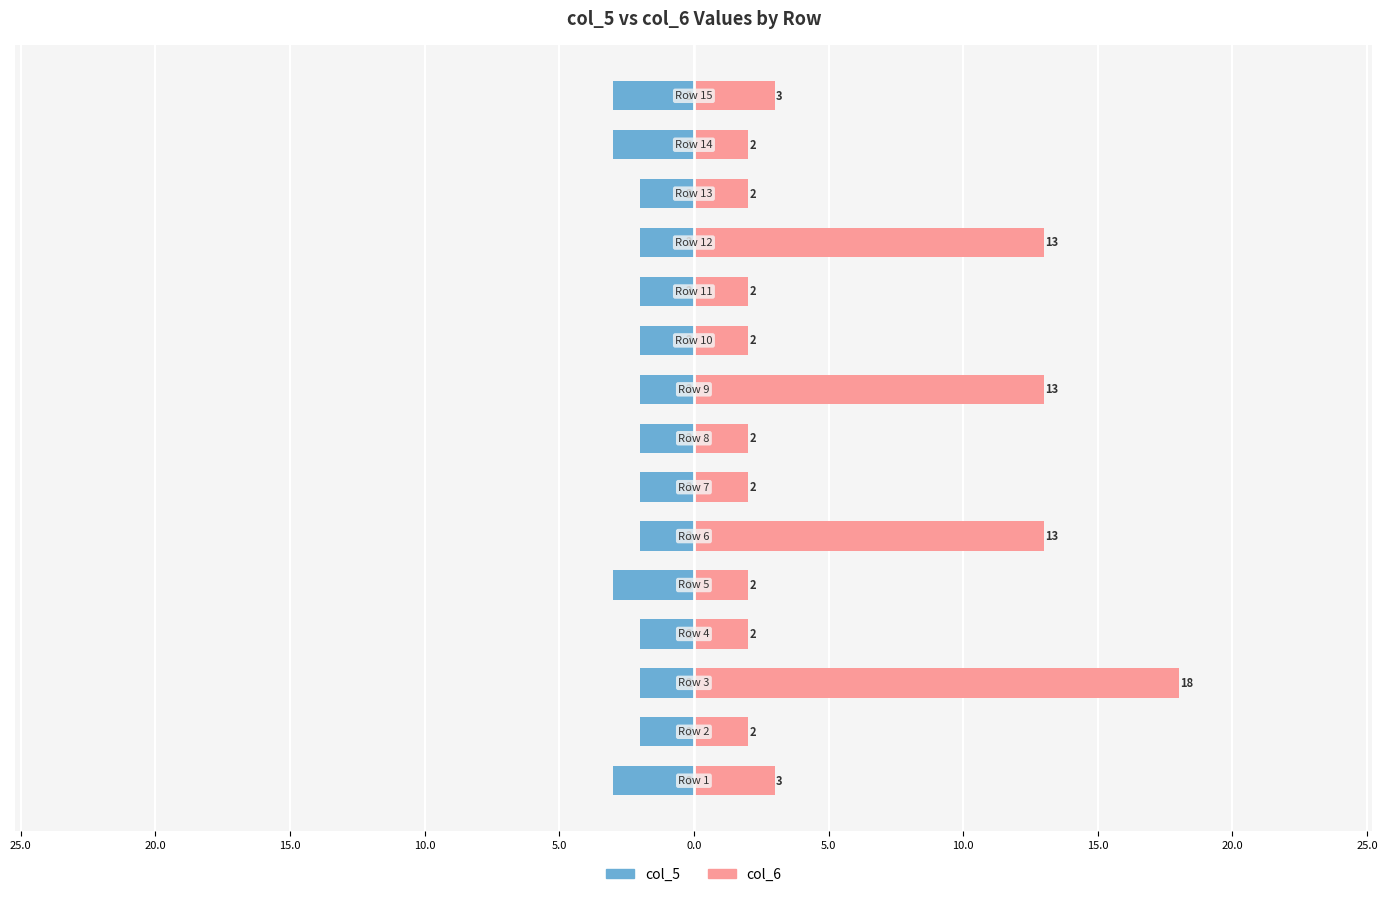

The value of col_6 at 0.0 is 9. True or false?

False